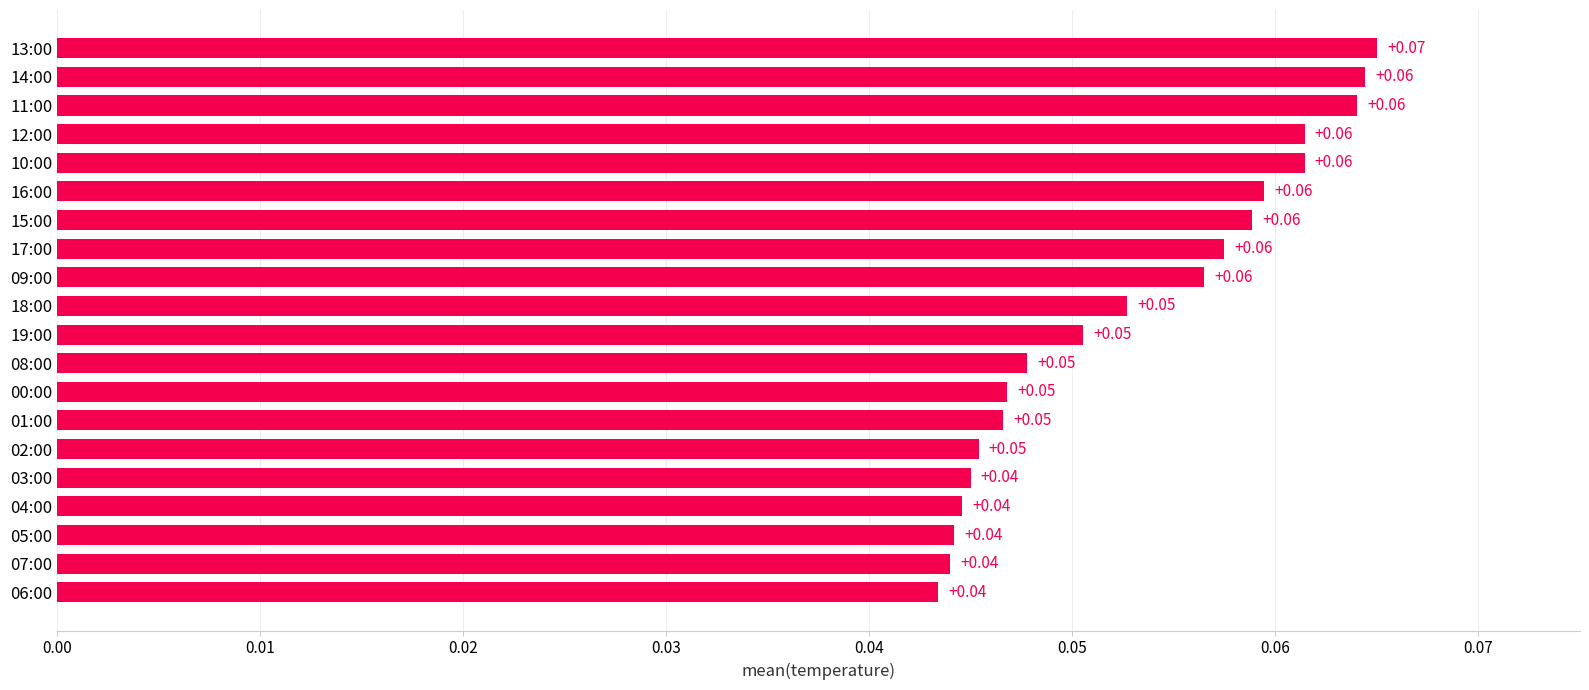

Between 15:00 and 04:00, which is larger?

15:00